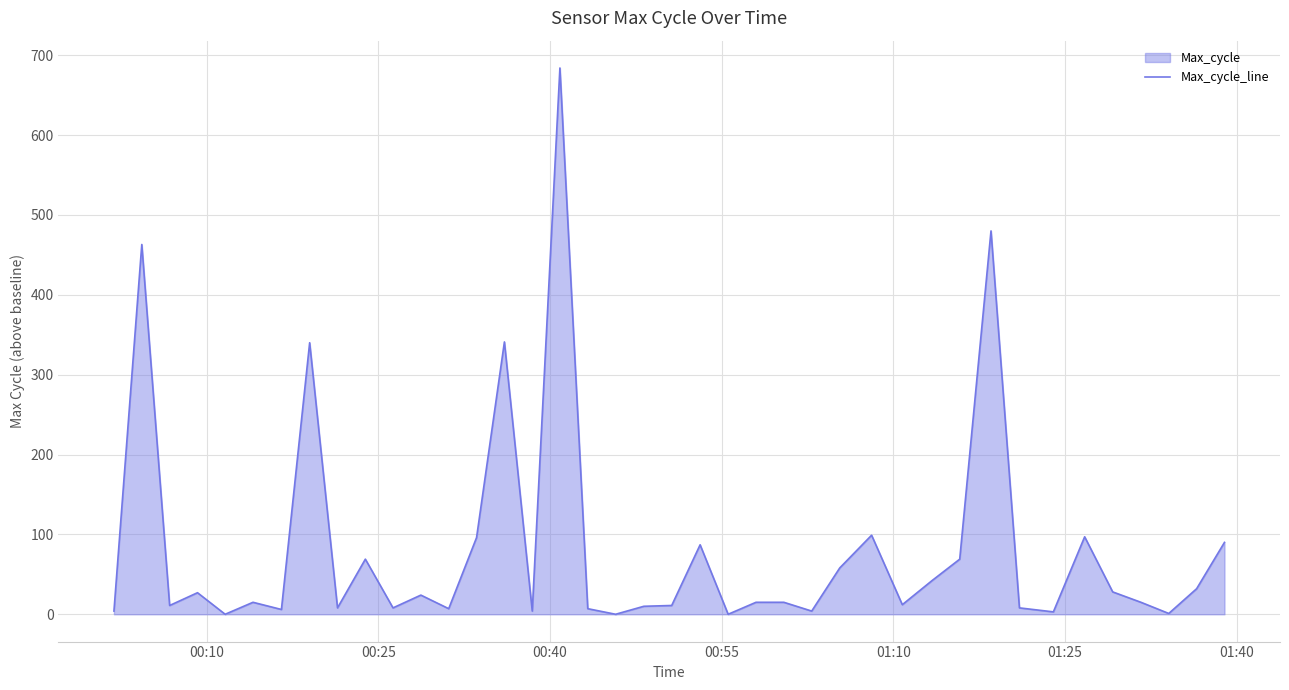

What is the maximum value shown in the chart?

684